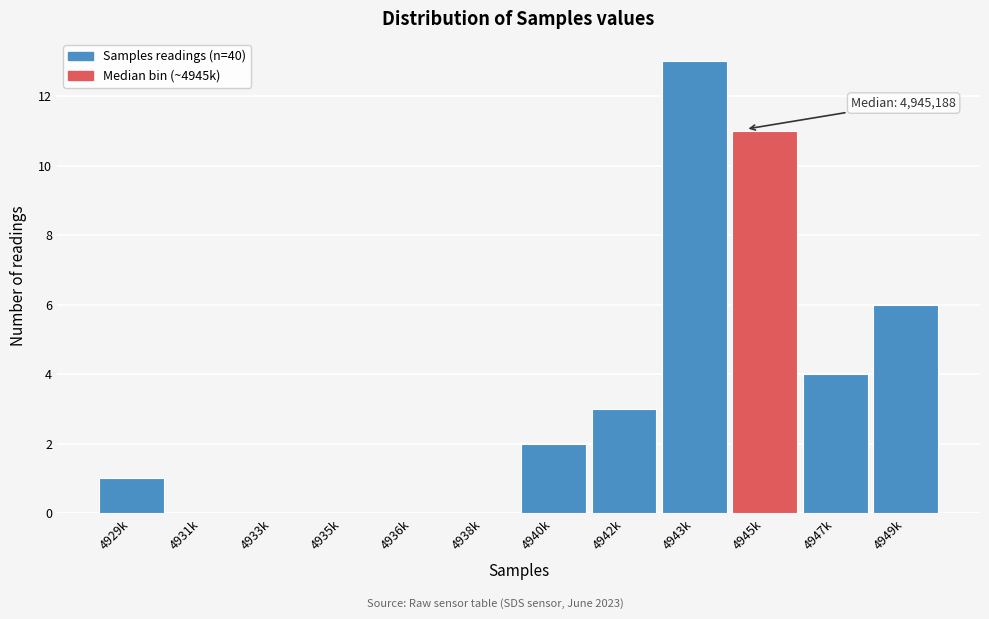

Reading left to right, transcribe all the data shown in this chart.

4929k=1	4931k=0	4933k=0	4935k=0	4936k=0	4938k=0	4940k=2	4942k=3	4943k=13	4945k=11	4947k=4	4949k=6